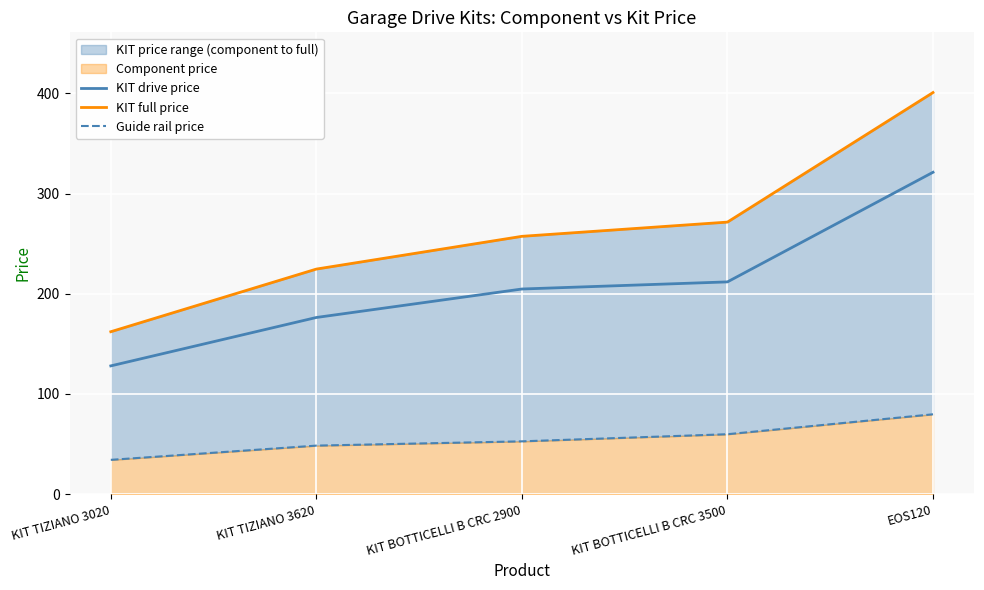

What is the average value of the Guide rail price series?

54.9